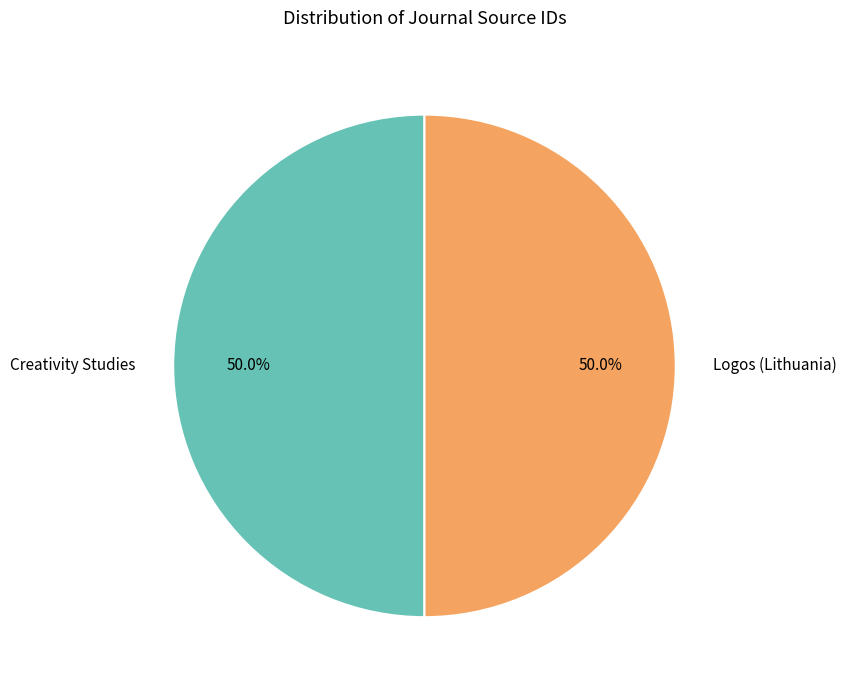

How much of the chart is everything except Creativity Studies?

50.0%